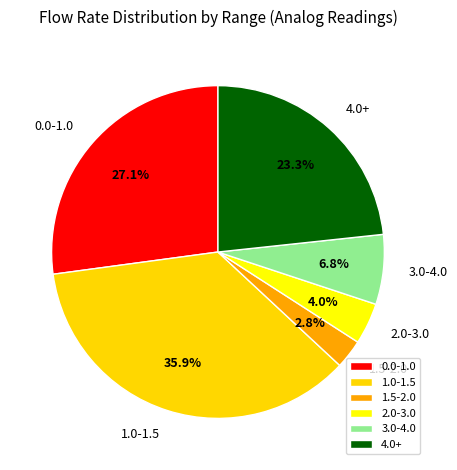

Which slice is the largest?

1.0-1.5